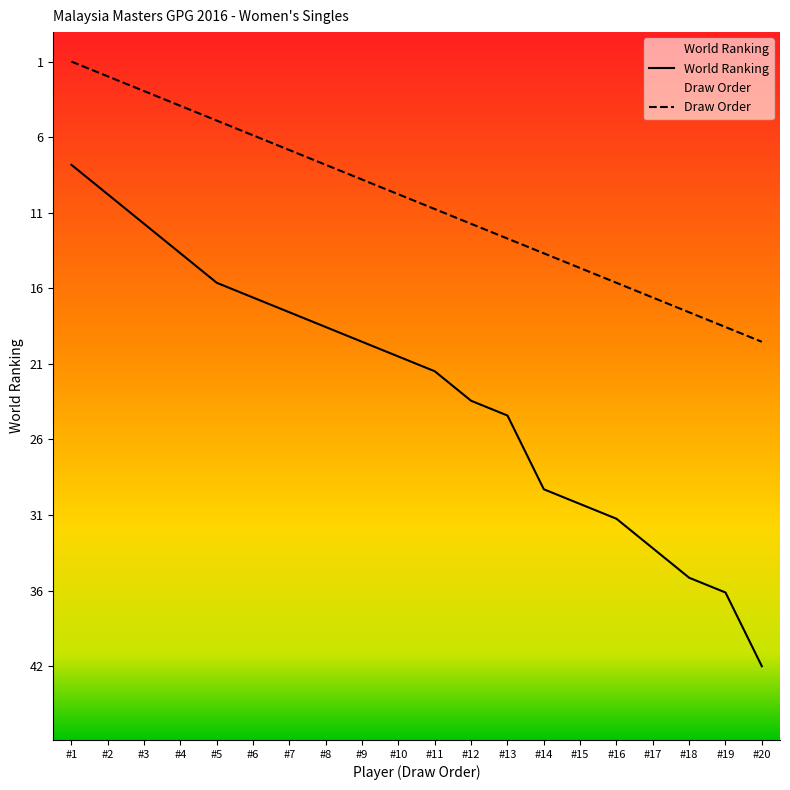

What is the maximum value shown in the chart?

42